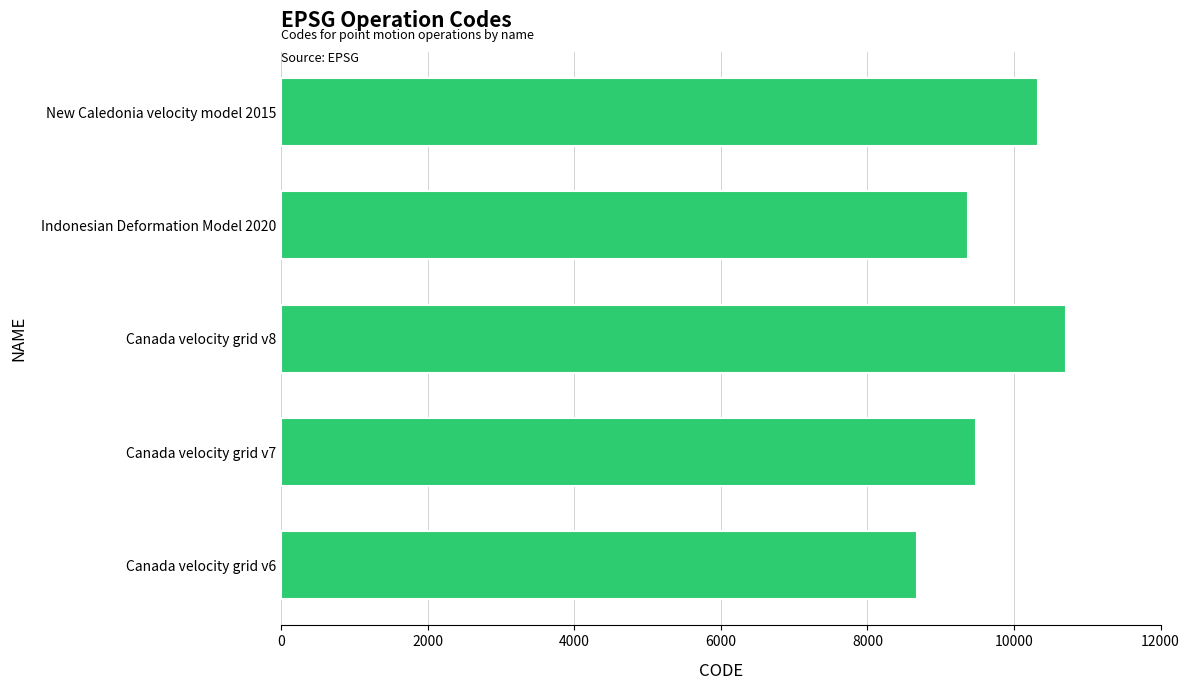

What is the difference between the second highest and second lowest values?

948